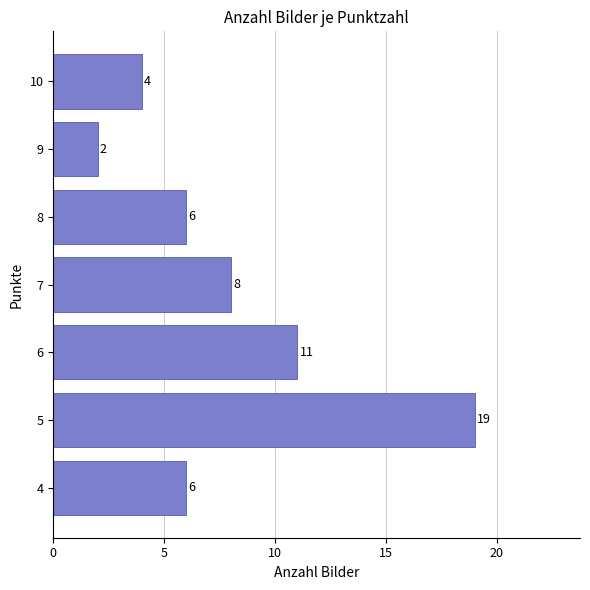

How many data points does each series have?

7